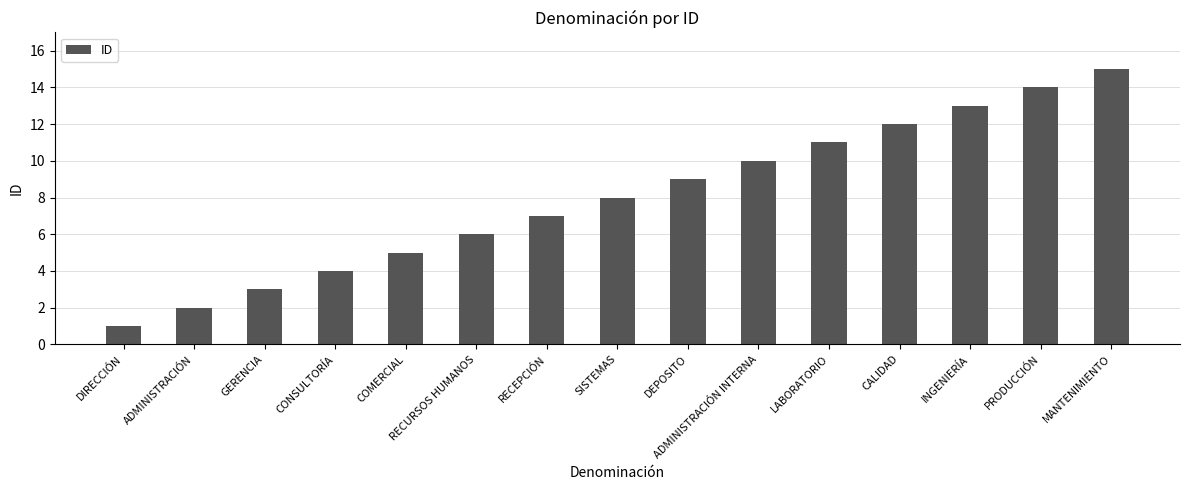

What is the average value?

8